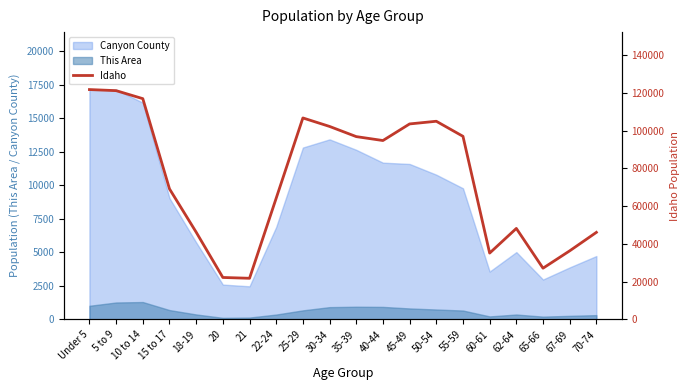

Reading left to right, transcribe all the data shown in this chart.

Under 5=121772	5 to 9=121195	10 to 14=116955	15 to 17=69150	18-19=46209	20=22204	21=21776	22-24=64229	25-29=106734	30-34=102231	35-39=96845	40-44=94764	45-49=103560	50-54=104977	55-59=96997	60-61=35125	62-64=48191	65-66=27113	67-69=36315	70-74=46106